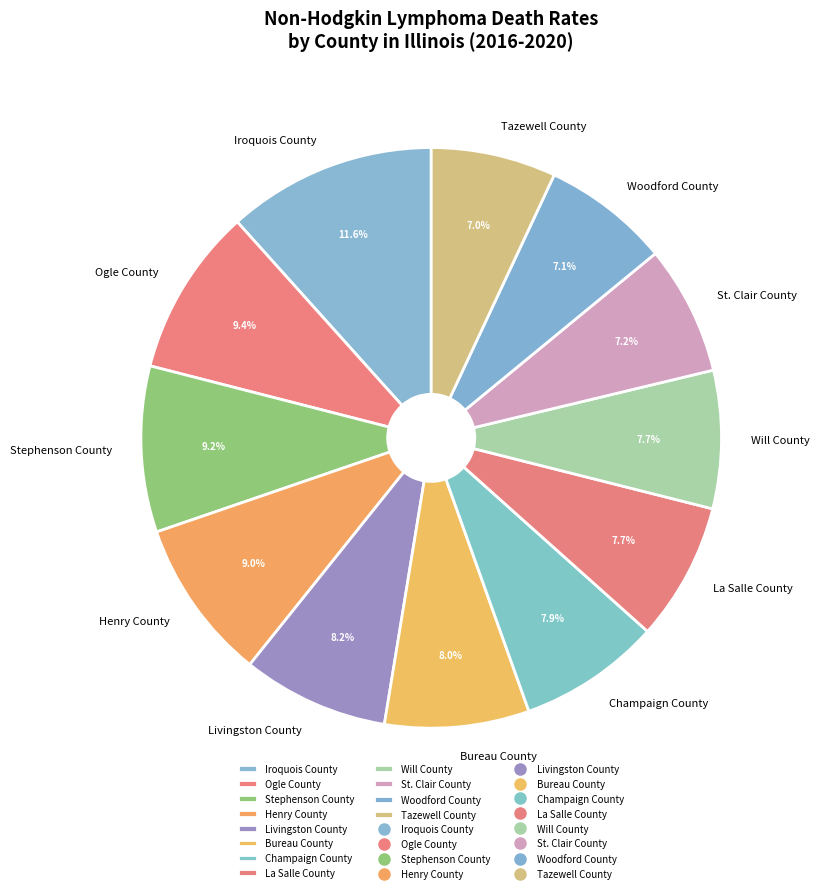

Is it true that La Salle County is 8% of the pie?

True